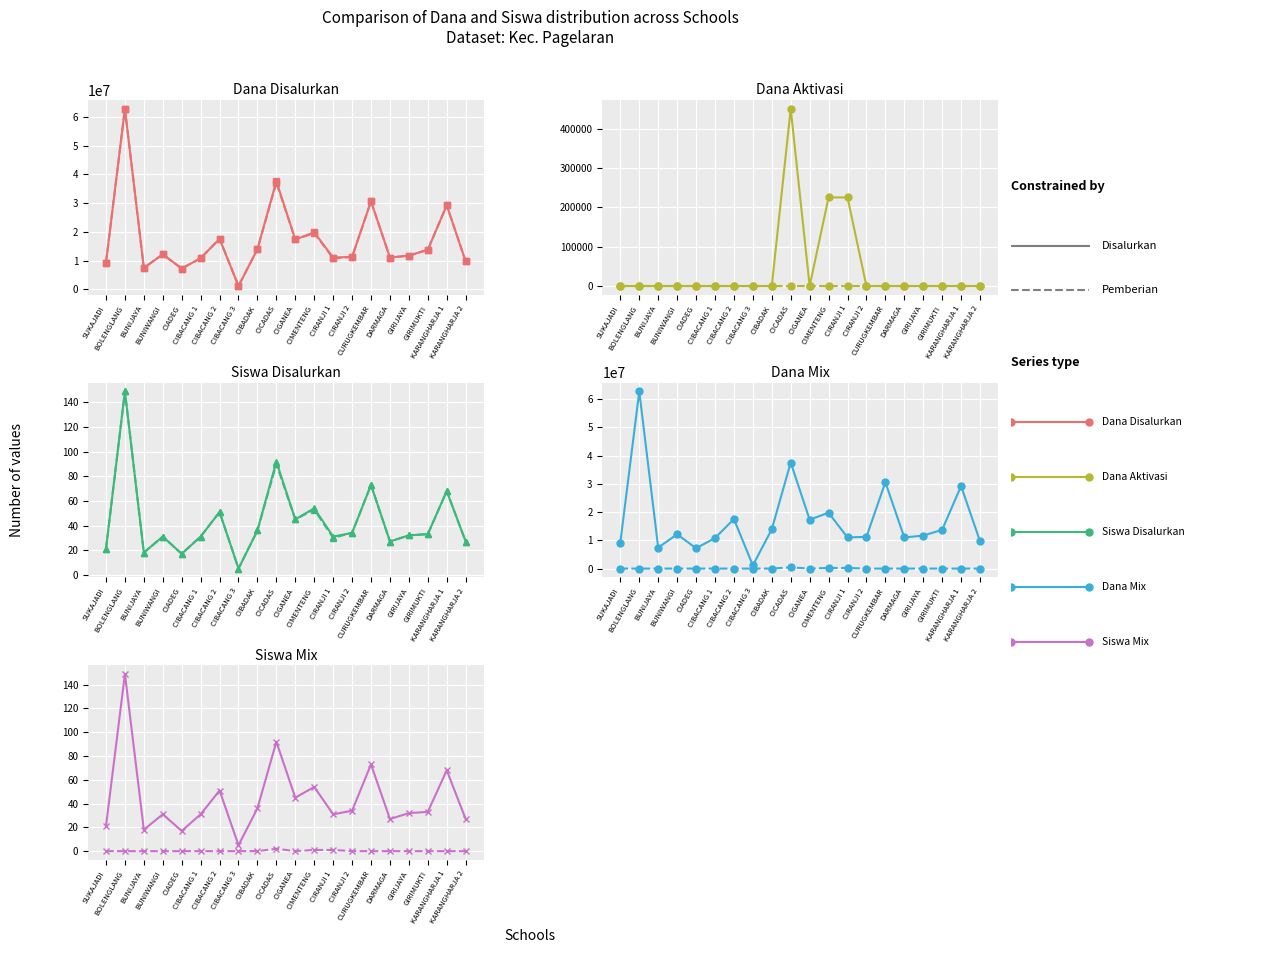

What is the maximum value shown in the chart?

62775000